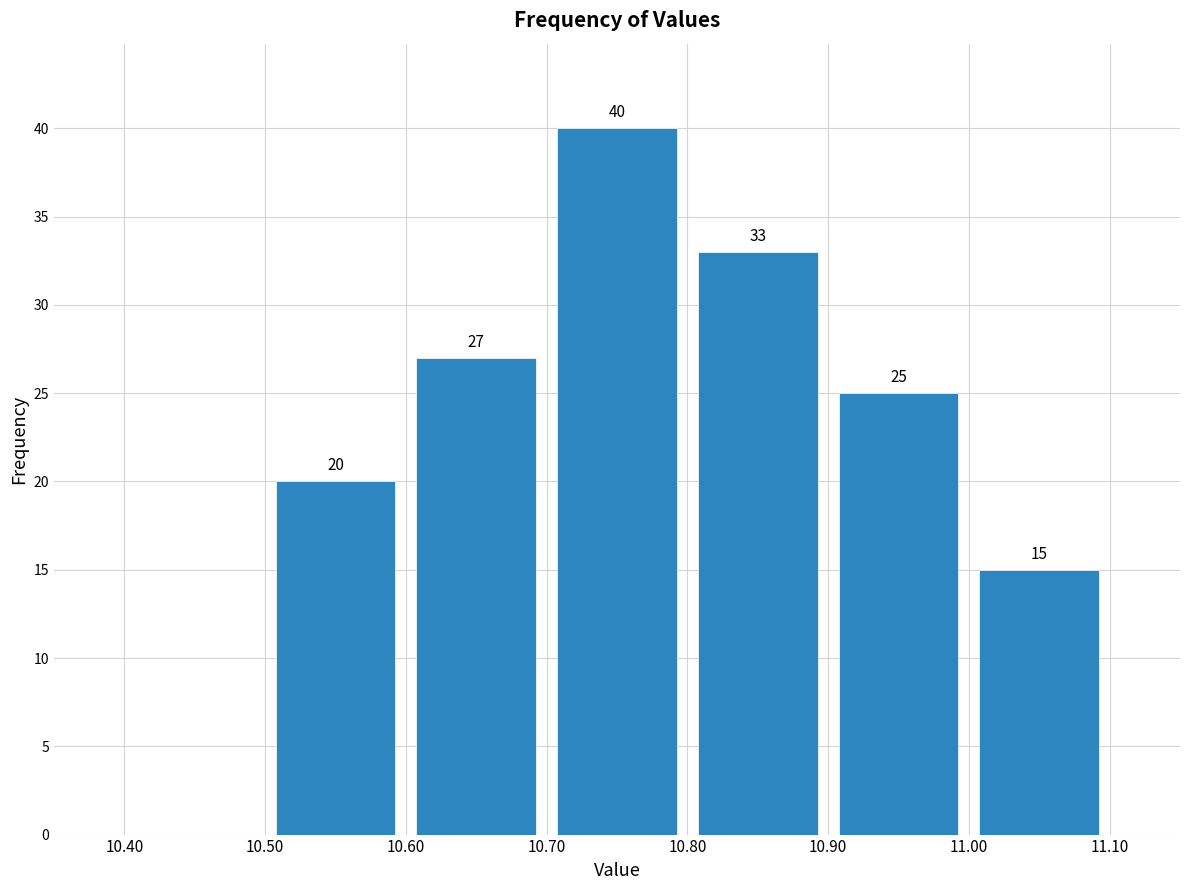

Over which range of the x-axis is the bar tallest?

10.70 to 10.80